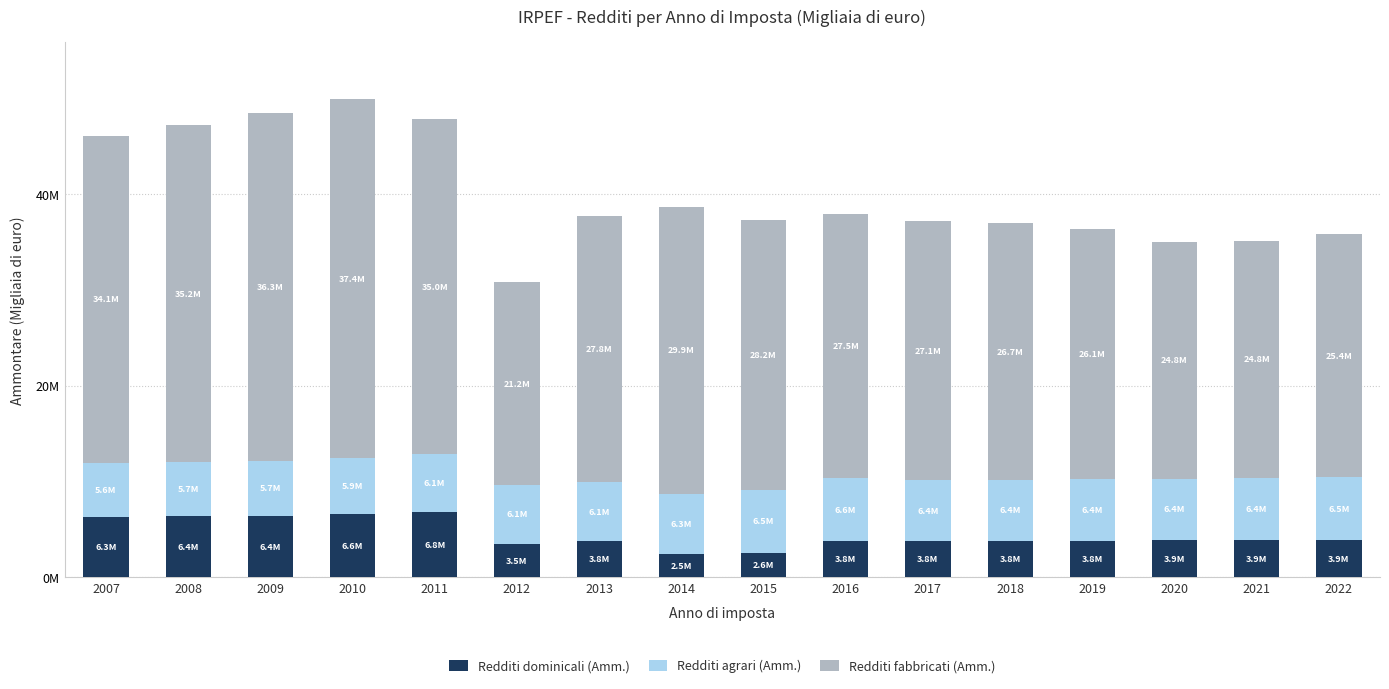

What are all the series names shown in the legend?

Redditi dominicali (Amm.), Redditi agrari (Amm.), Redditi fabbricati (Amm.)